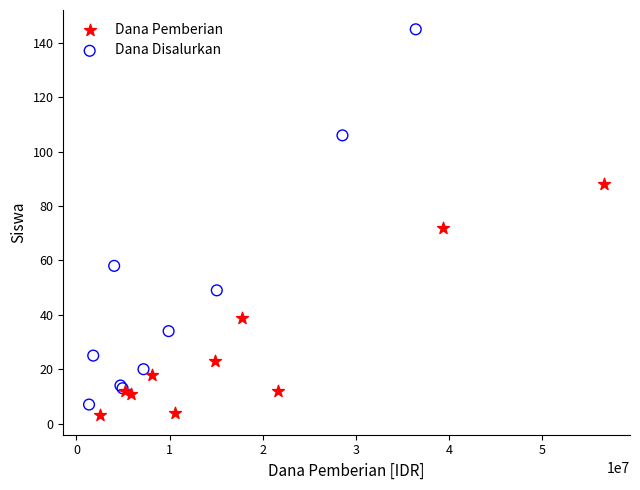

Which series contains the lowest Y value?

Dana Pemberian